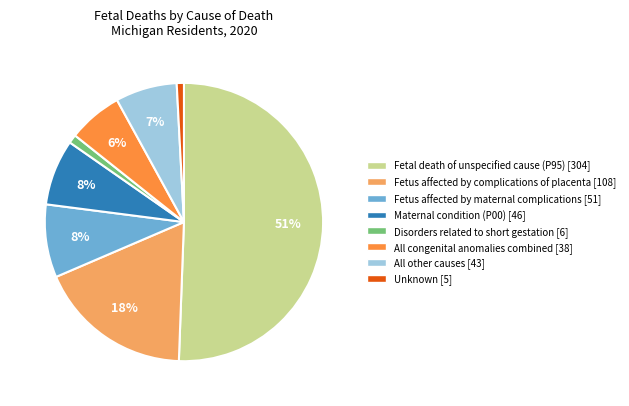

To the nearest percent, what is the difference between the largest and smallest slice percentages?

50%